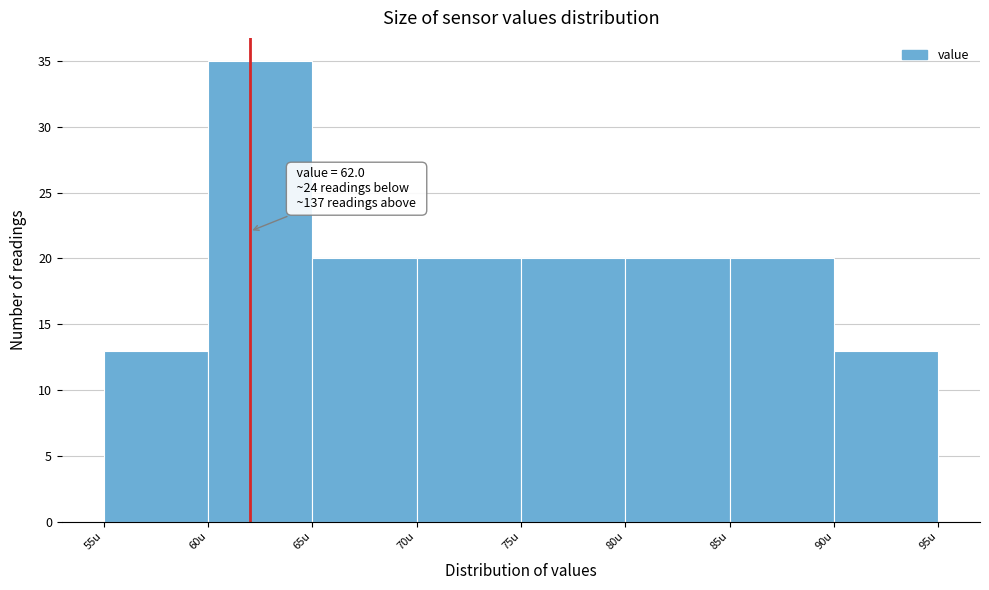

Over which range of the x-axis is the bar tallest?

60 to 65